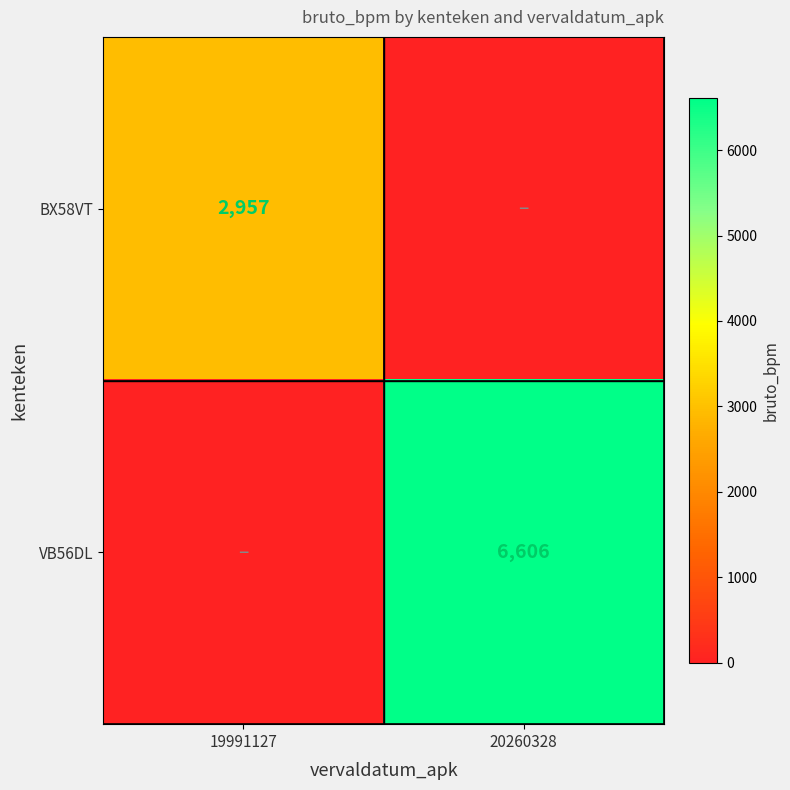

The BX58VT series shows 2957 at 19991127. True or false?

True